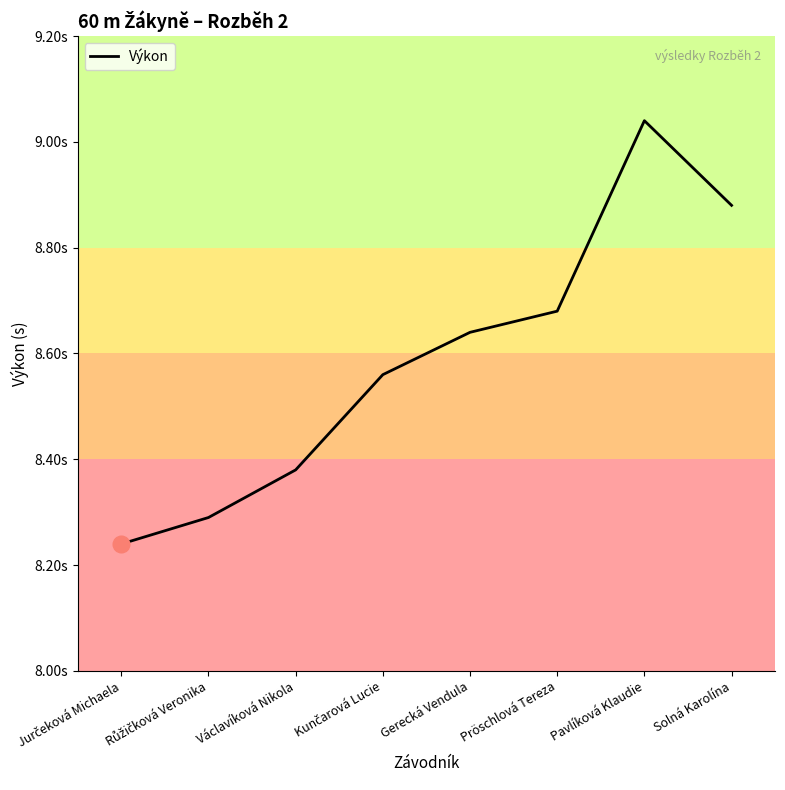

Is this an area chart (filled region under the line)?

No